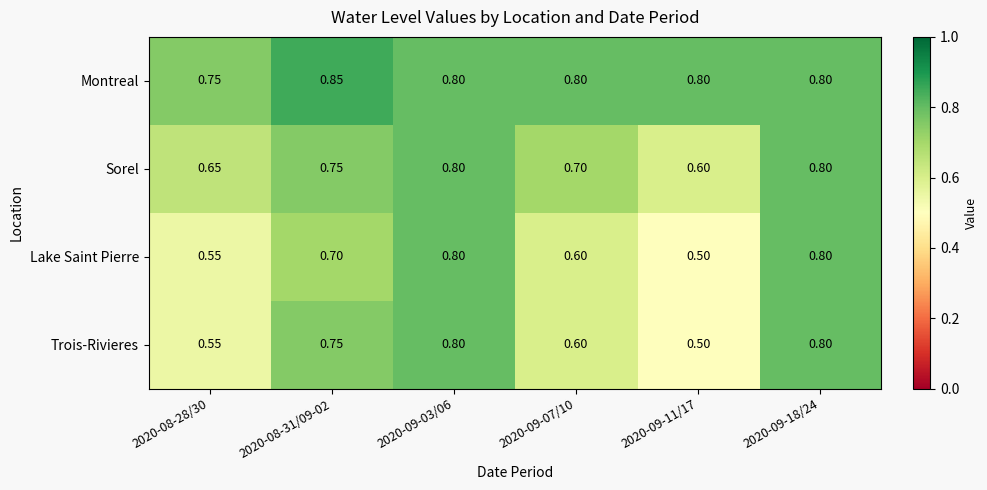

Which series has the largest total across all categories?

Montreal